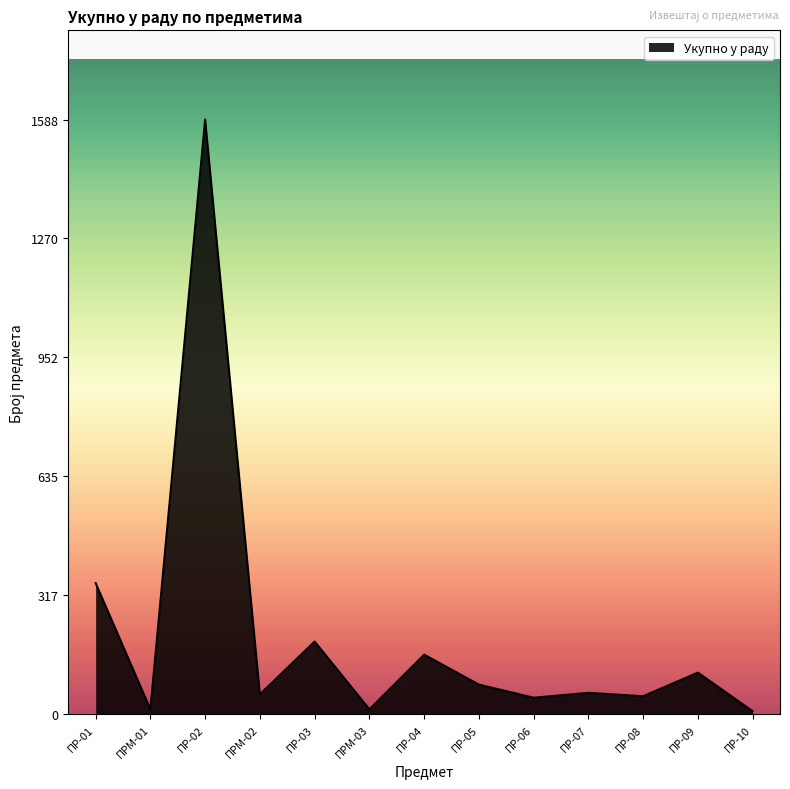

Read the value at ПРМ-03.

13